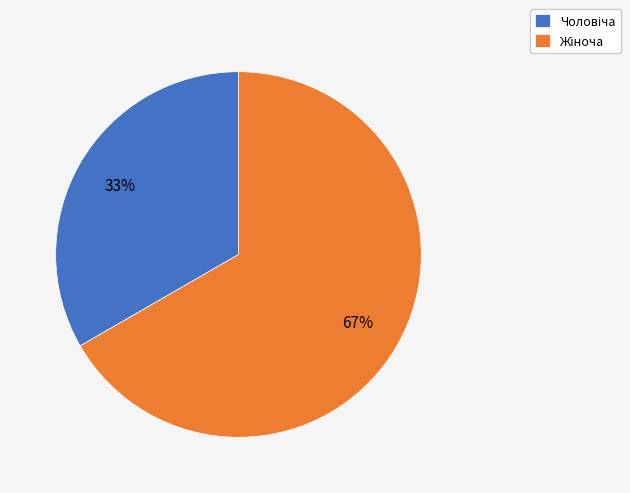

Does any single category account for the majority?

Yes